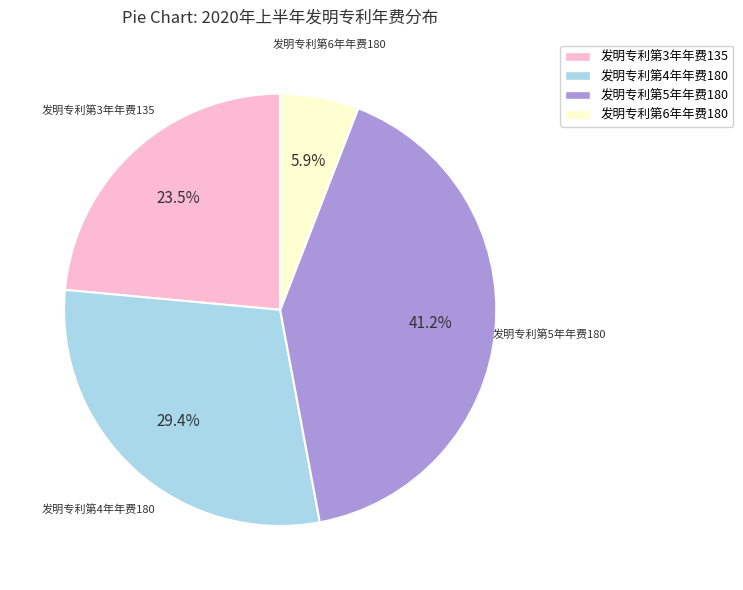

Which category has the biggest portion of the pie?

发明专利第5年年费180